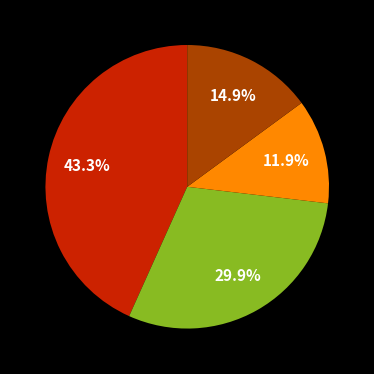

Is there any slice that represents more than half of the pie?

No